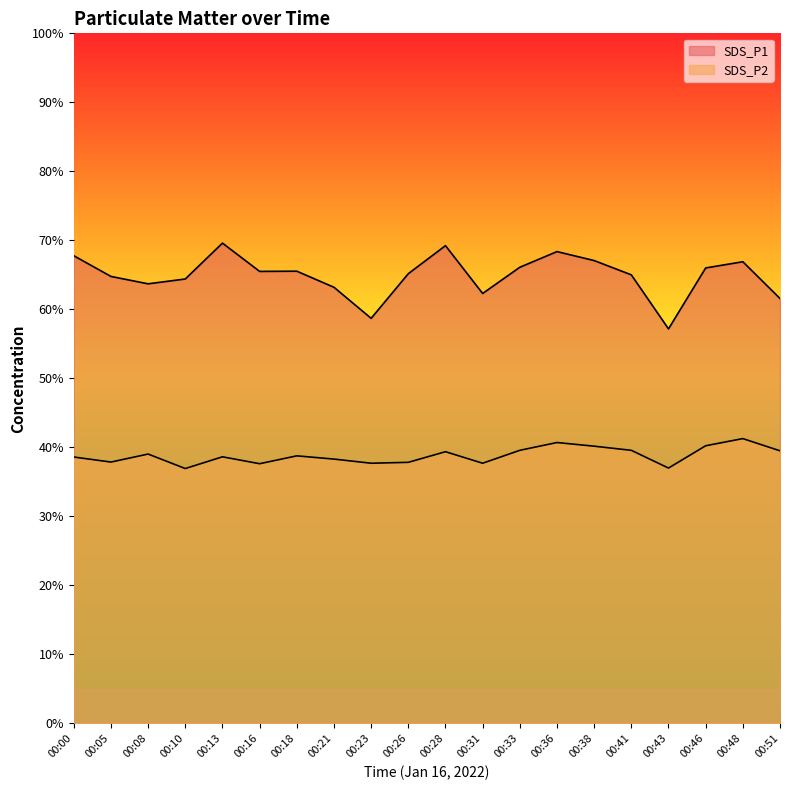

What is the total value across all series at 00:05?

102.6